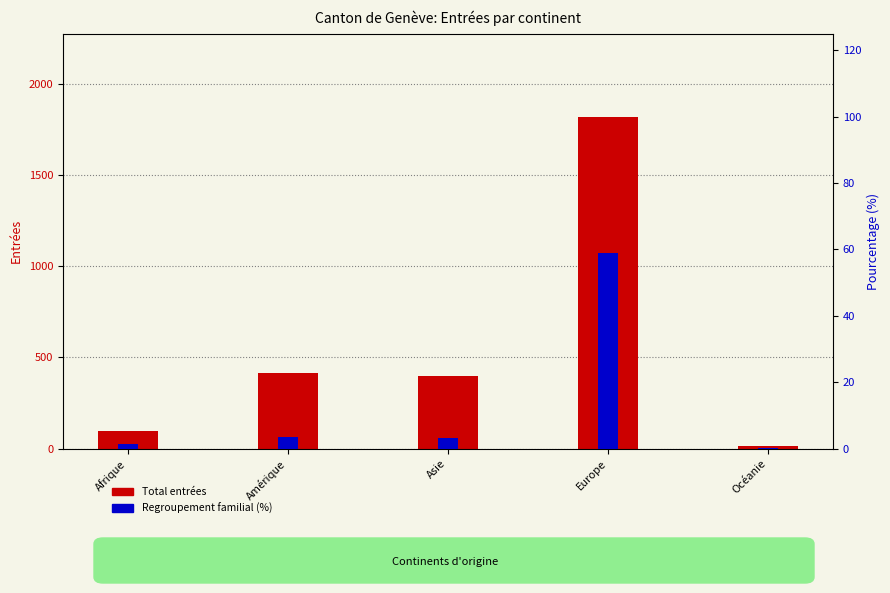

How many data points in Regroupement familial (%) are above 3?

3